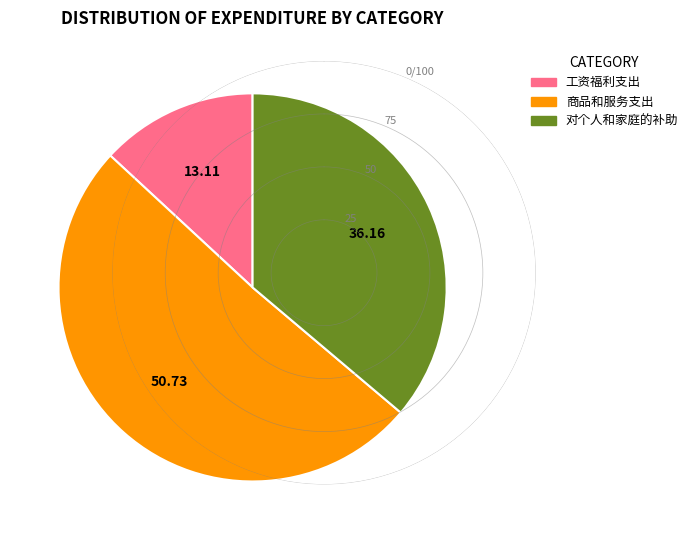

Is it true that 商品和服务支出 is 56% of the pie?

False